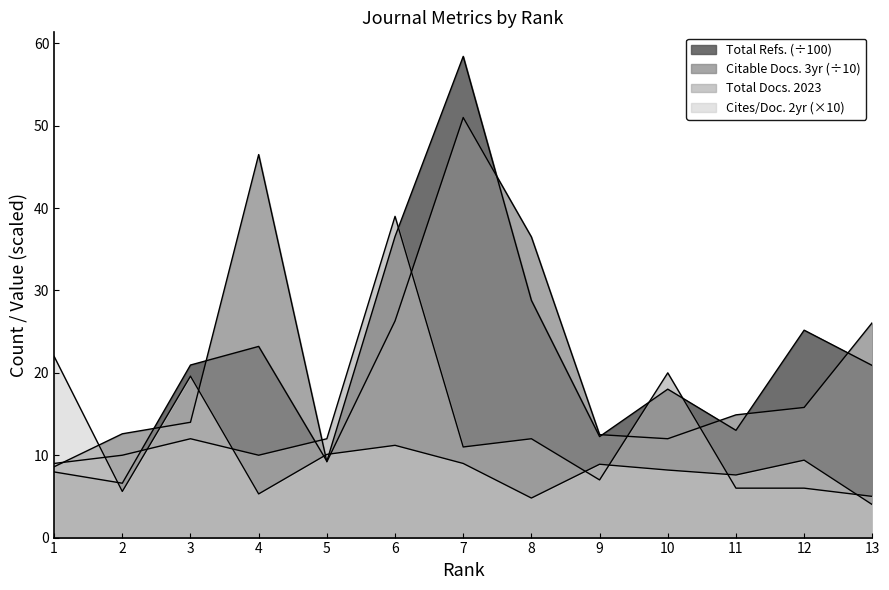

What is the sum of all Cites / Doc. (2years) values?

125.7